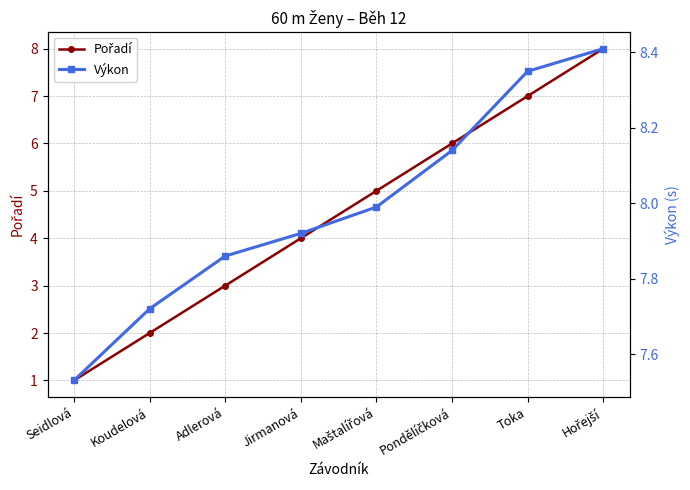

At which label does Pořadí first exceed 5?

Pondělíčková